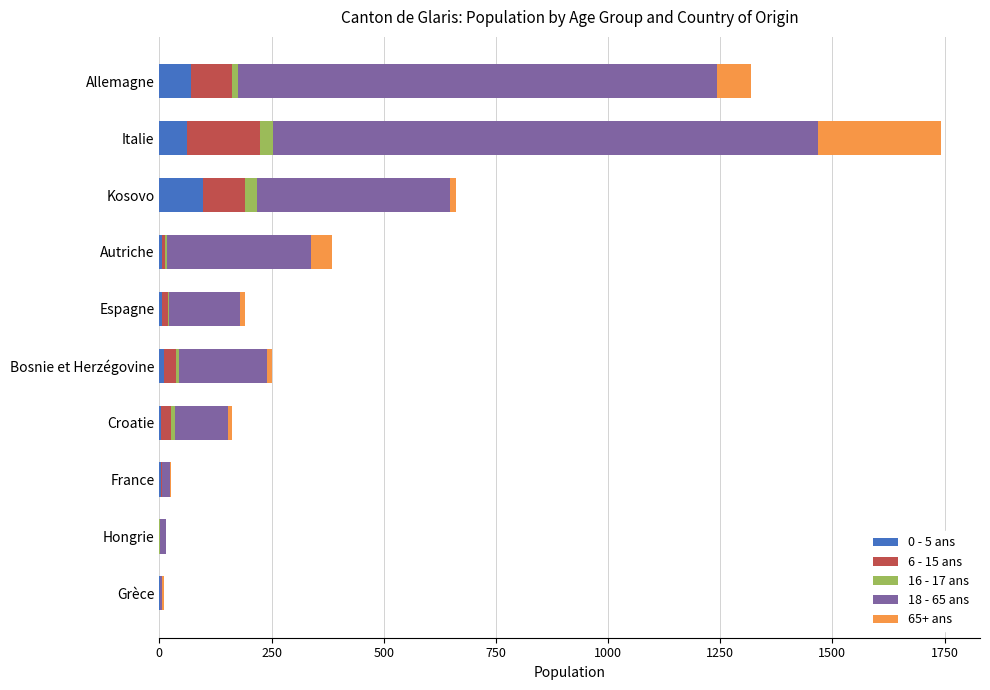

At which category is the sum across all series the highest?

Italie